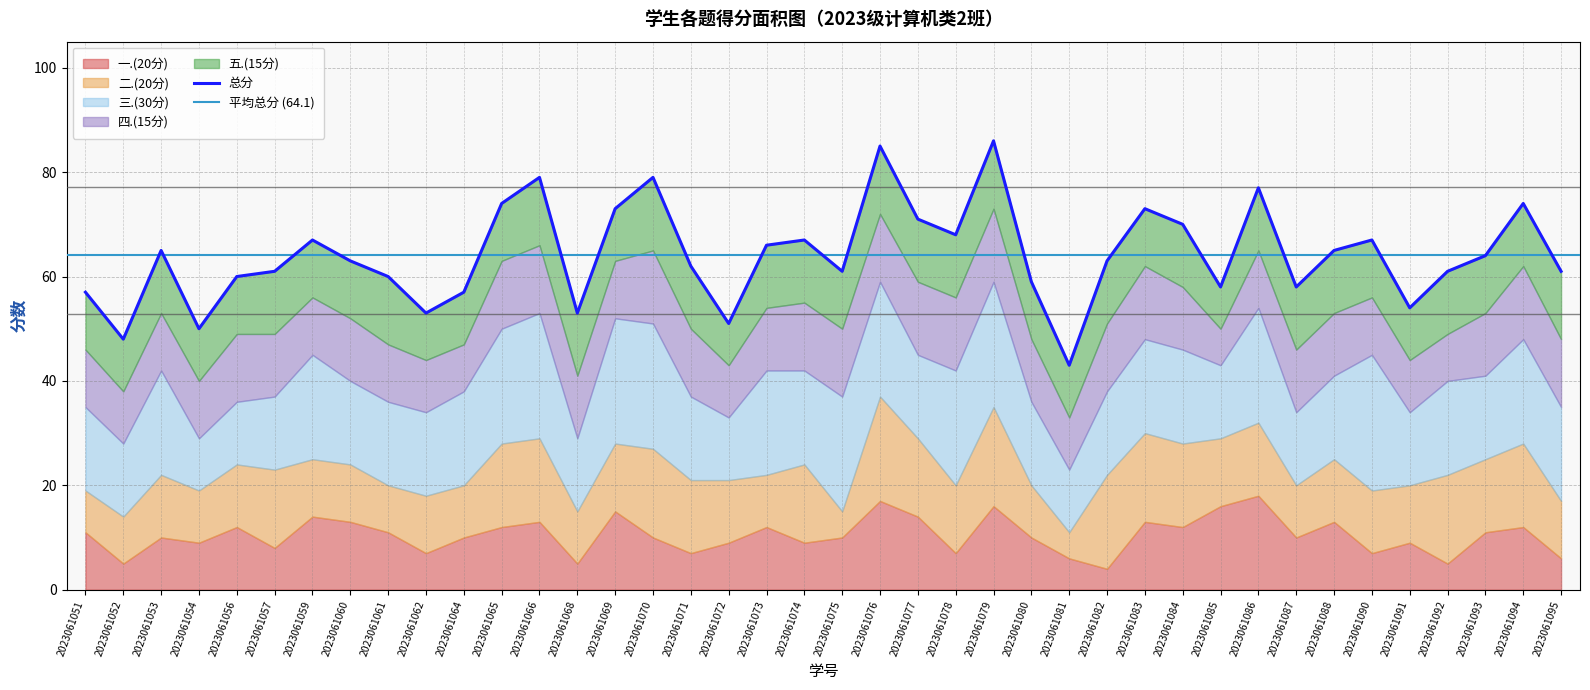

Rank the series by their maximum value, from lowest to highest.

四.(15分), 五.(15分), 一.(20分), 二.(20分), 三.(30分), 总分